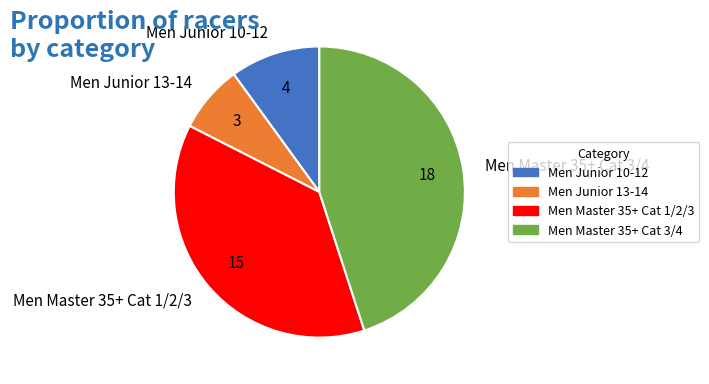

Does Men Master 35+ Cat 1/2/3 represent more than half of the total?

No